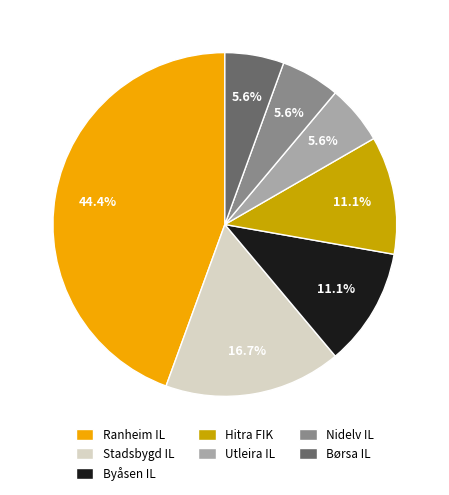

Approximately how many times larger is the value at Nidelv IL compared to Stadsbygd IL?

0.3